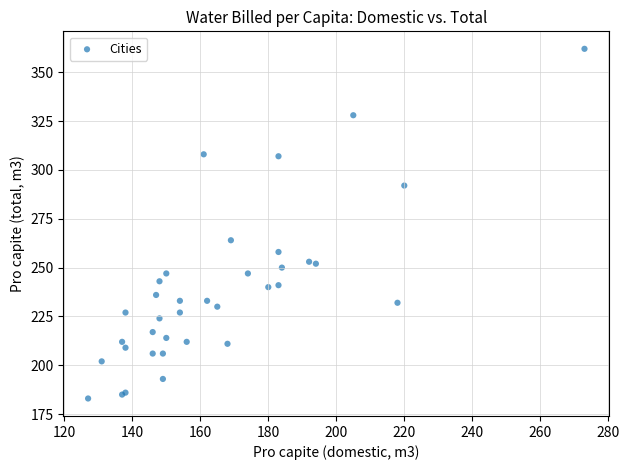

What Y value in the scatter plot is closest to 272?

264